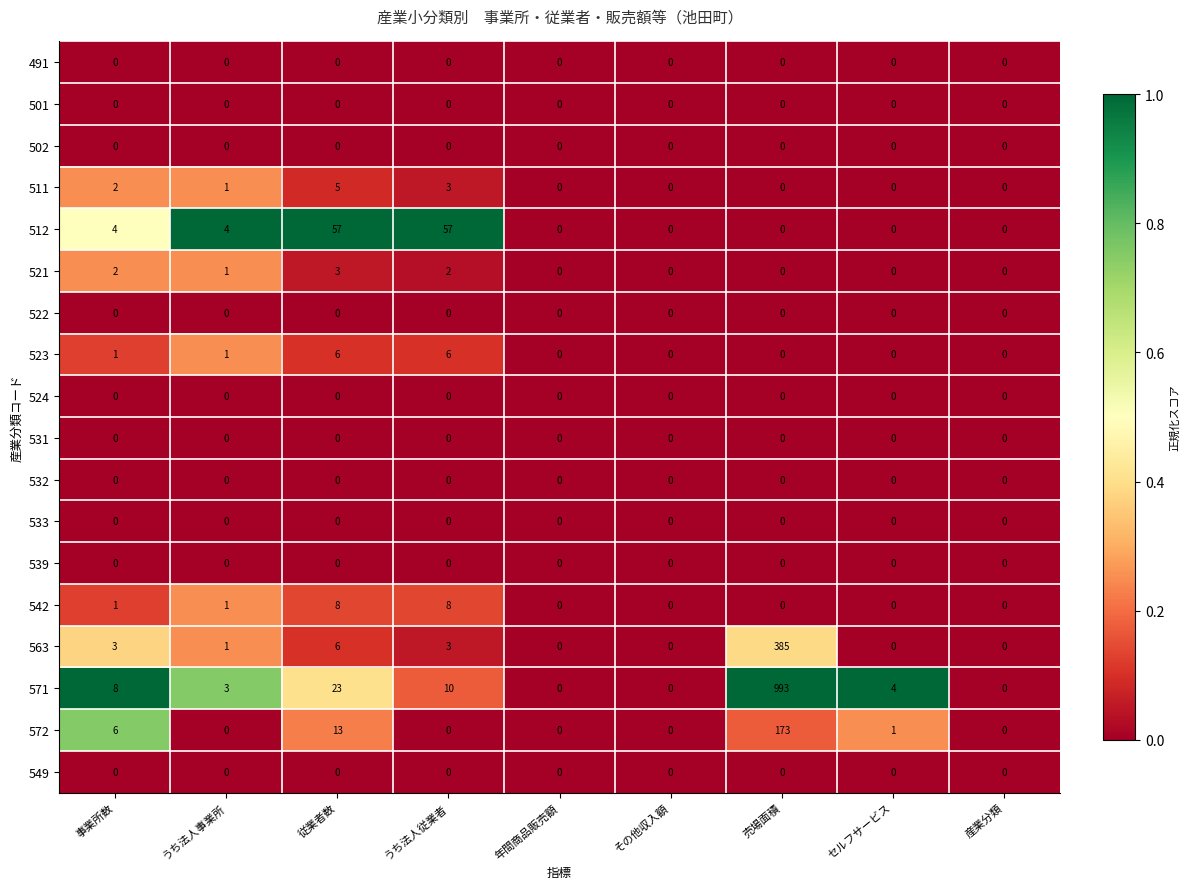

What value does the 511 series have at うち法人従業者?

3